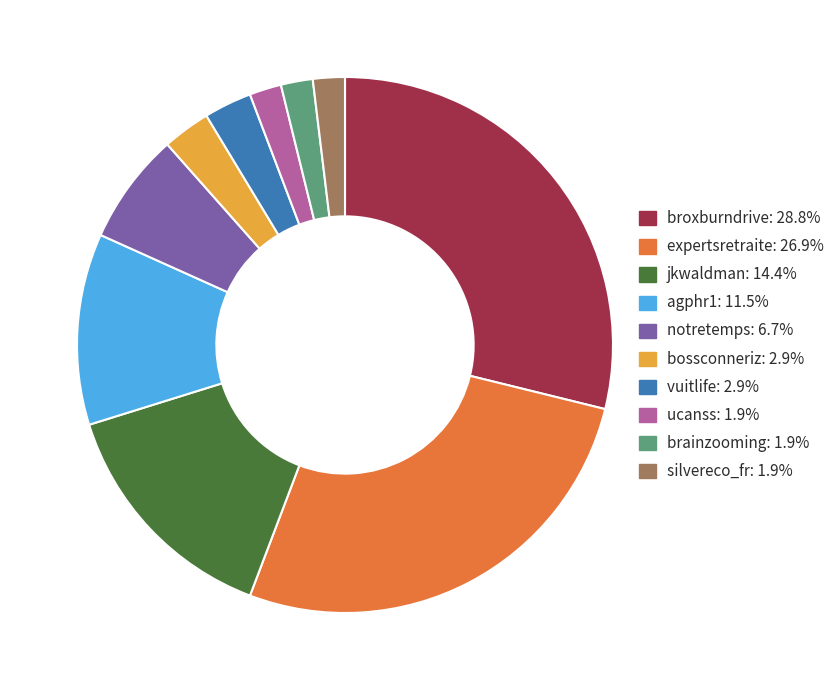

The bossconneriz slice represents 10% of the pie. True or false?

False